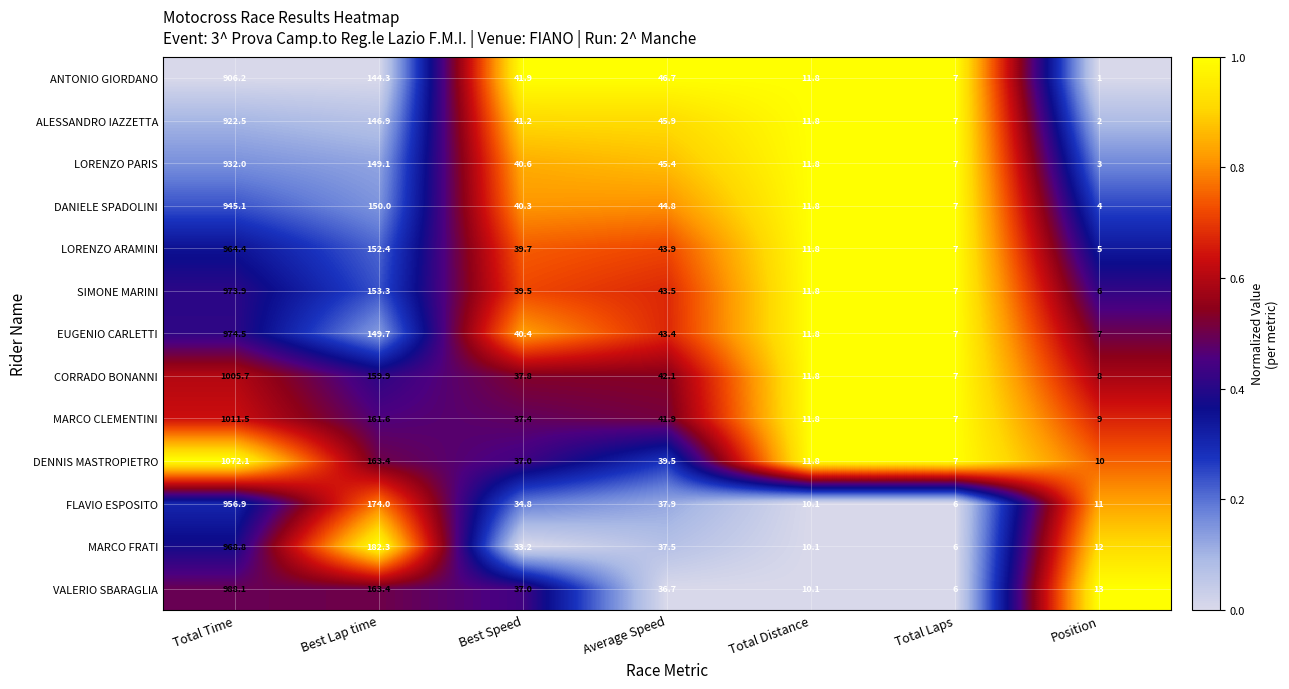

What is the sum of the LORENZO ARAMINI values at Total Laps and Total Distance?

18.8